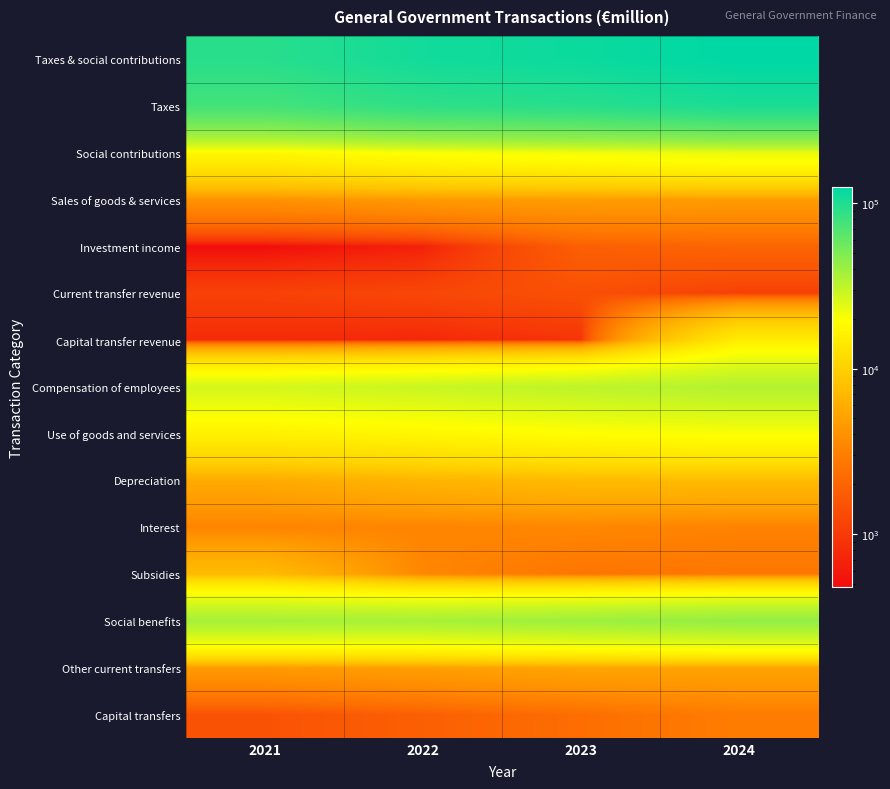

At which category is the sum across all series the highest?

2024